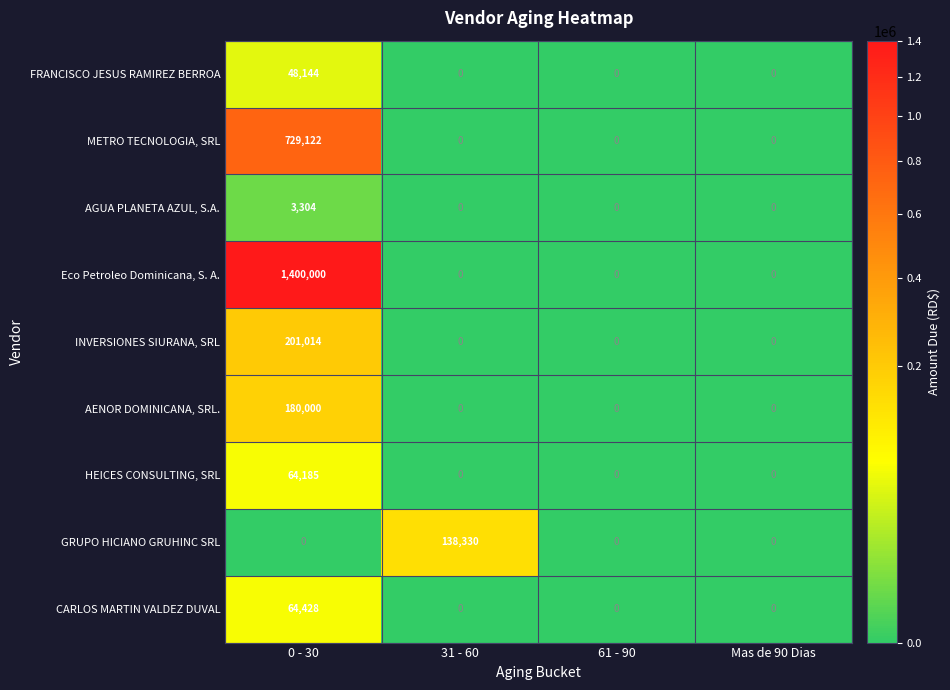

What is the difference between the highest and lowest values at 0 - 30?

1400000